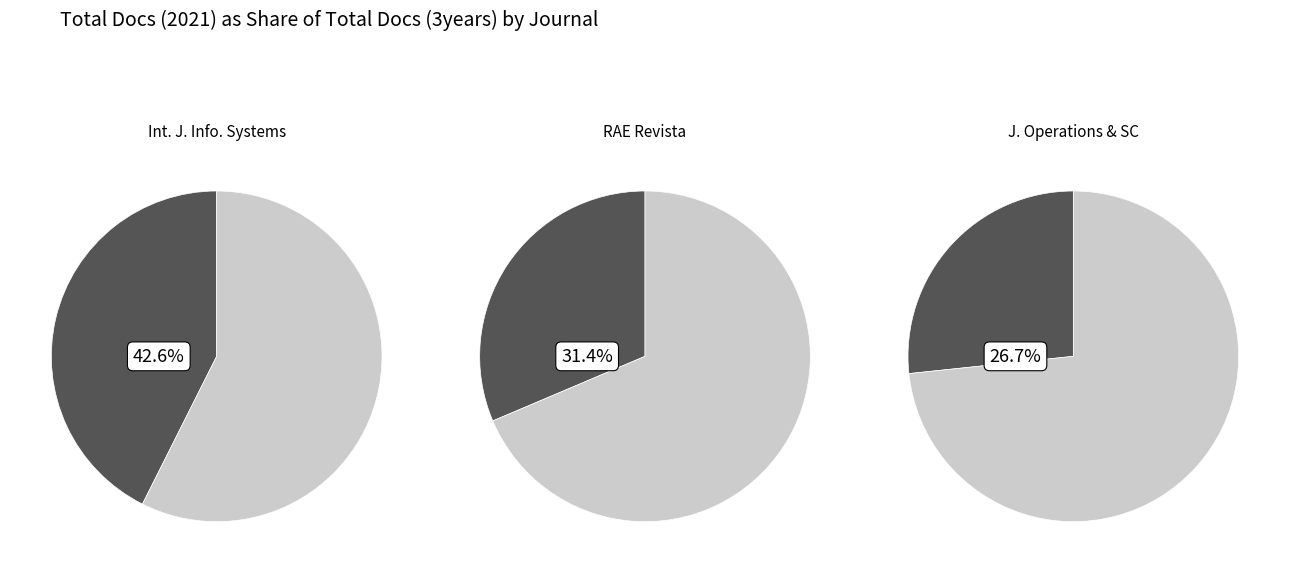

Which series changed the most between International Journal of Information Systems and RAE Revista de Administracao de Empresas?

RAE Revista de Administracao de Empresas